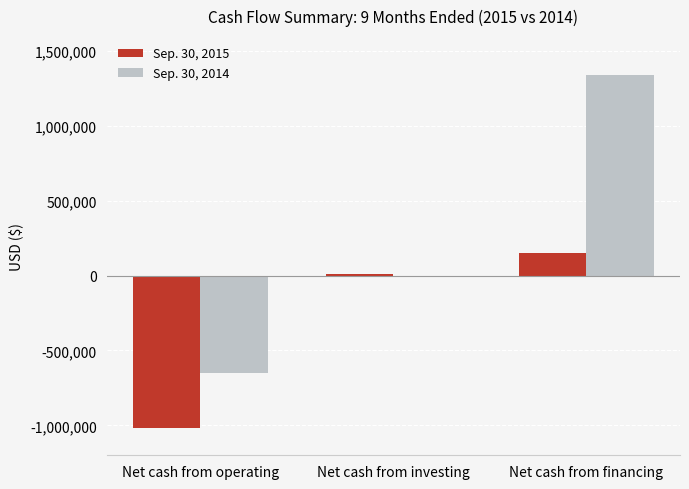

What is the highest value of the Sep. 30, 2014 series?

1338095